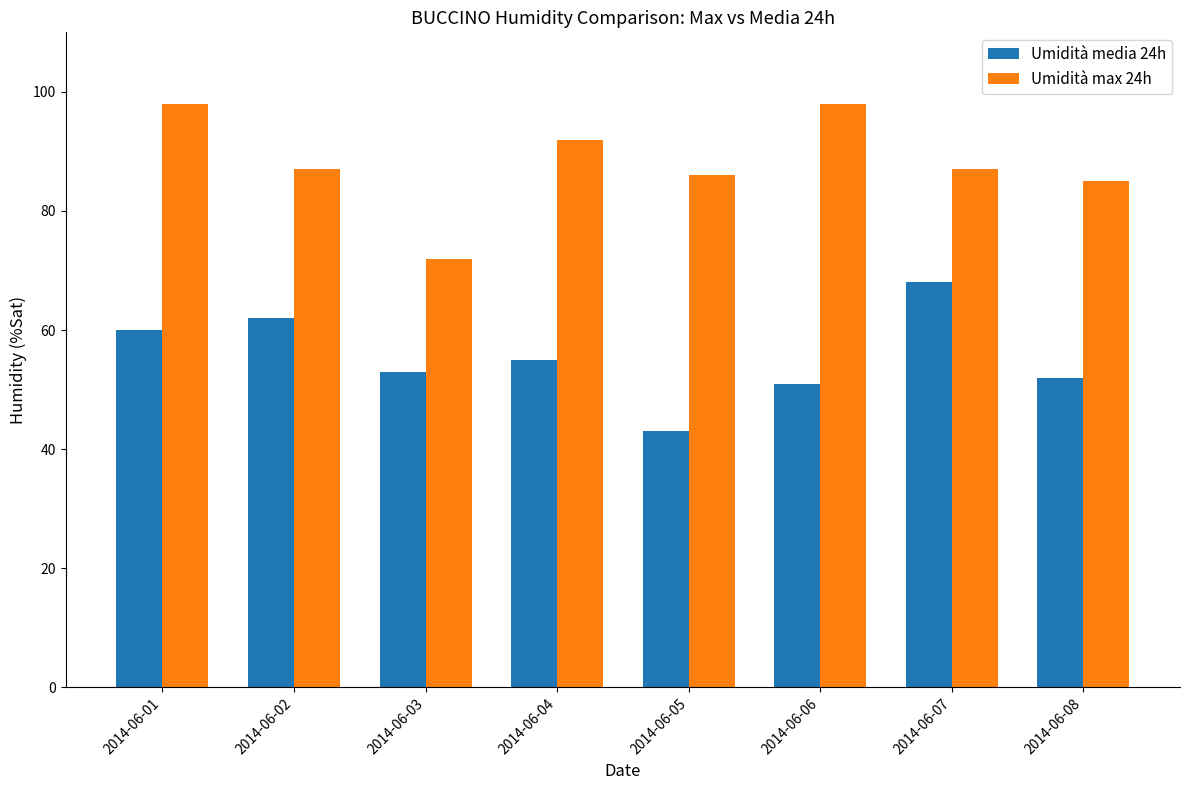

What are all the series names shown in the legend?

Umidità media 24h, Umidità max 24h